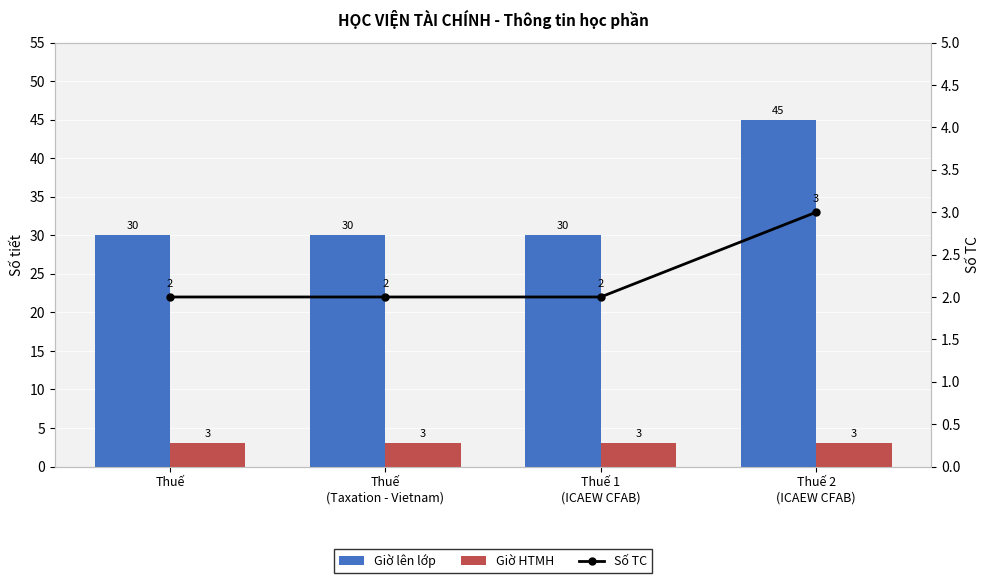

What are all the series names shown in the legend?

Giờ lên lớp, Giờ HTMH, Số TC